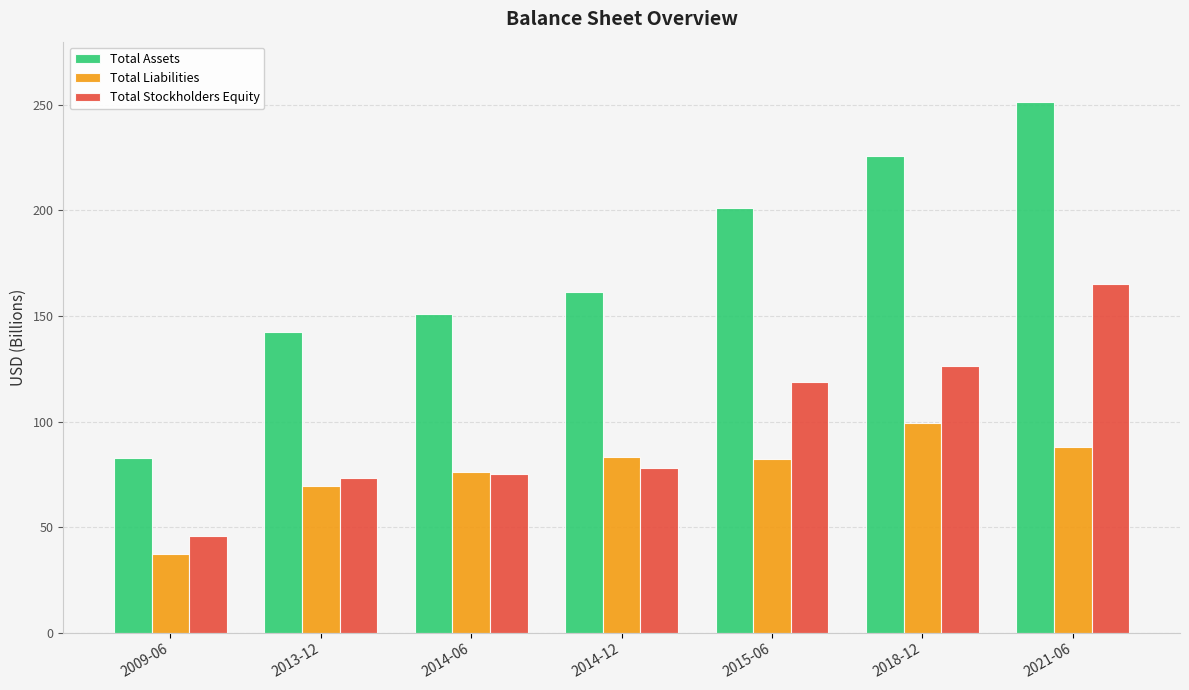

What is the smallest value displayed?

37.0